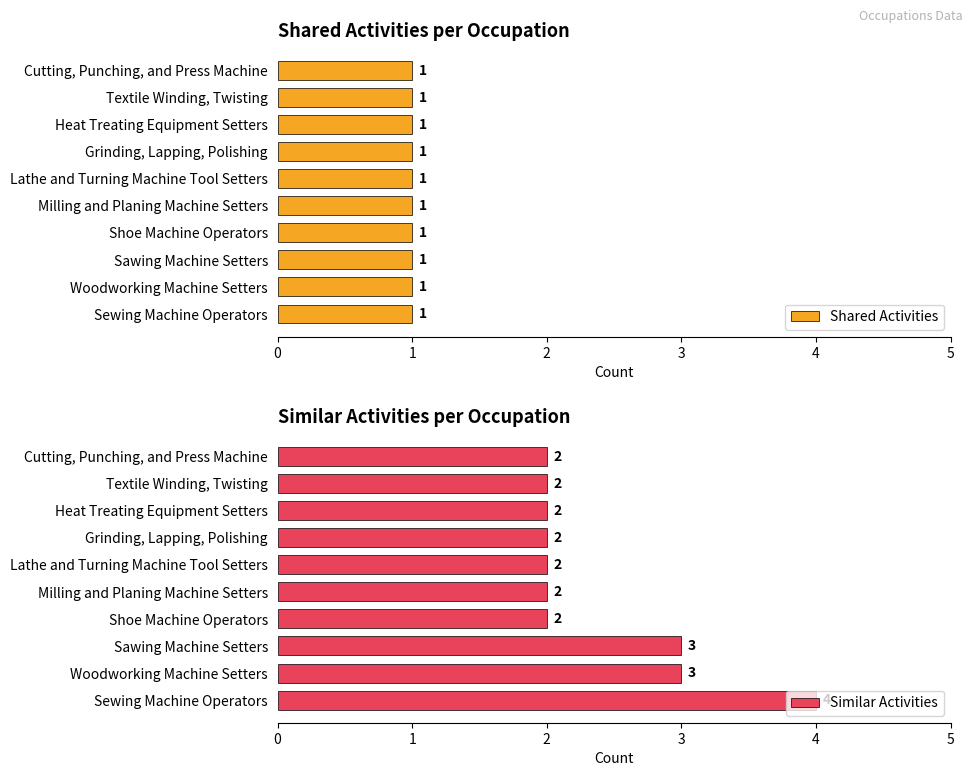

The value of Similar Activities at Milling and Planing Machine Setters is 0.7. True or false?

False